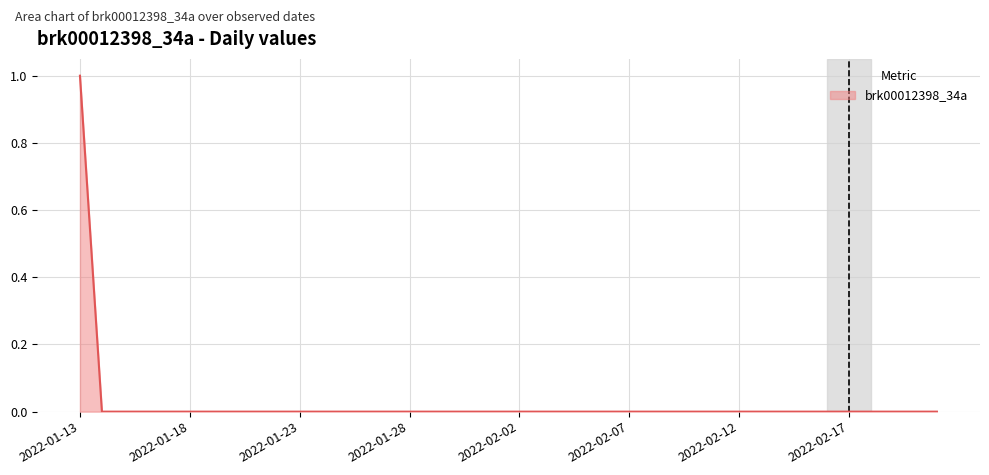

At which label is the value closest to 0?

2022-01-14